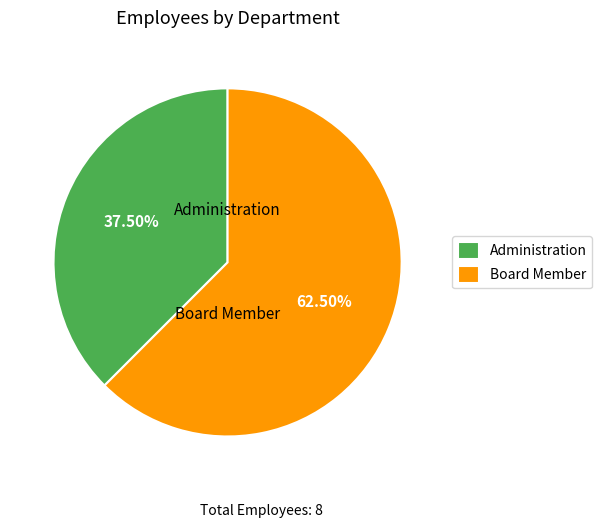

What percentage is NOT represented by Administration?

62.5%